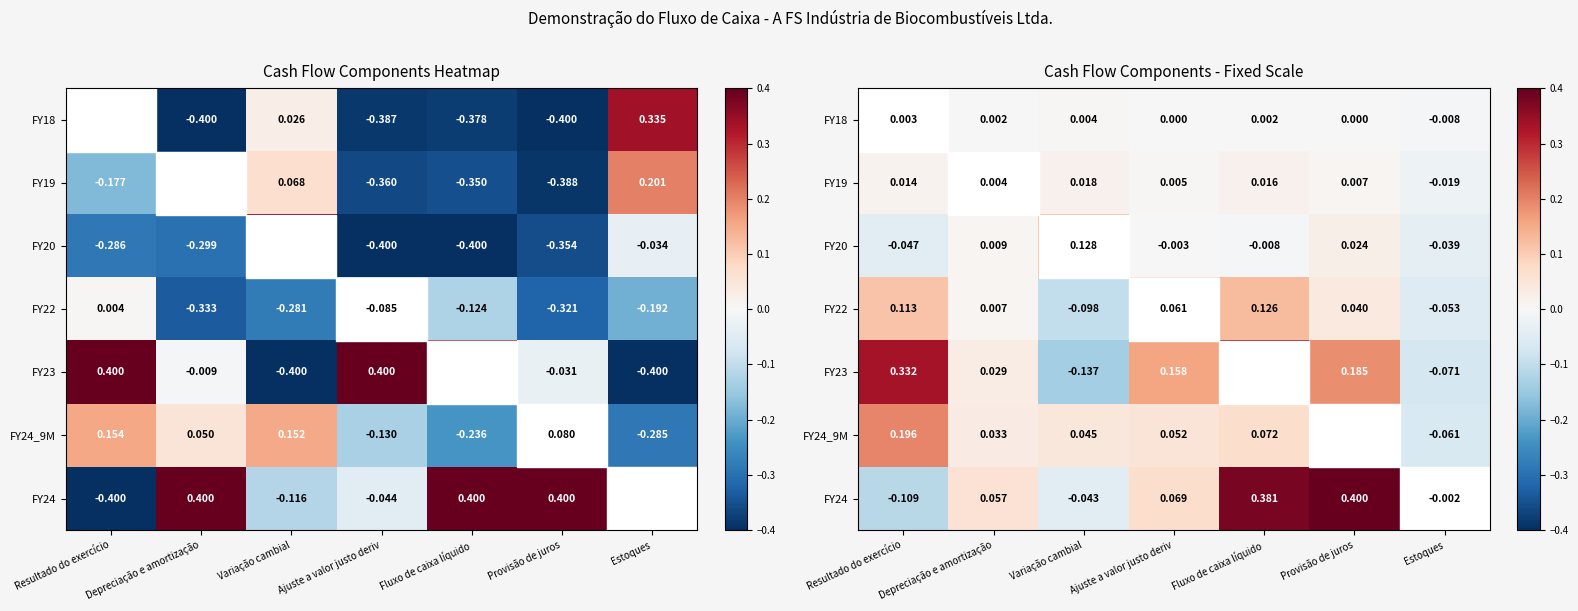

How many values in FY24 are above zero?

4